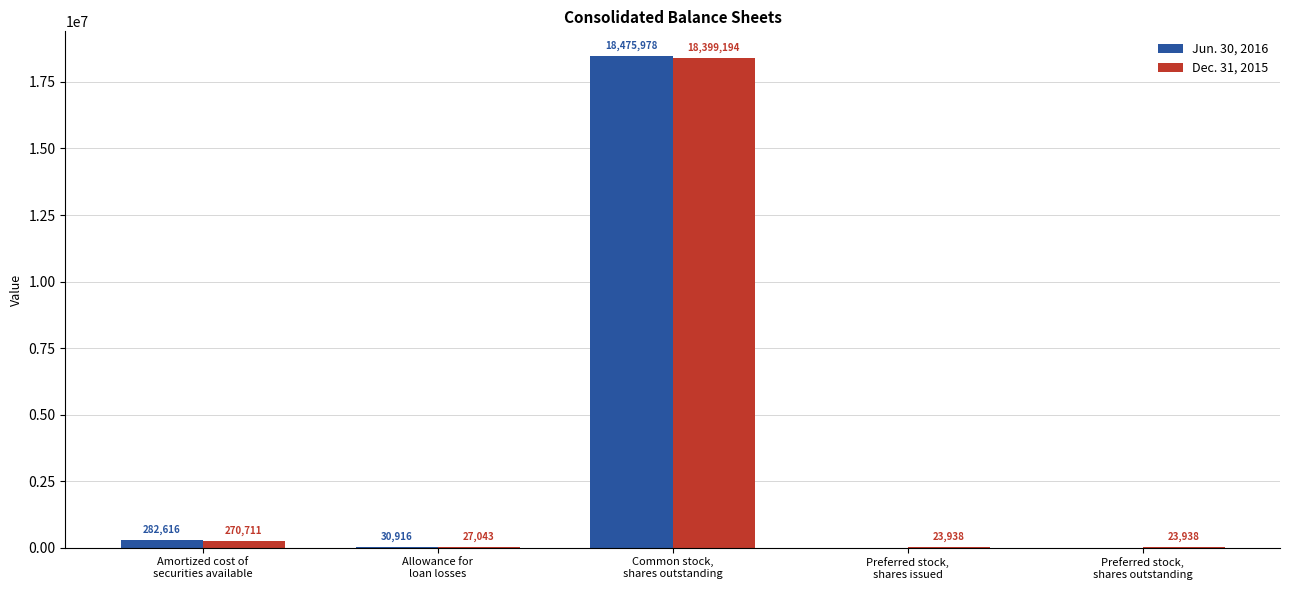

The Jun. 30, 2016 series shows 282616.0 at Amortized cost of
securities available. True or false?

True